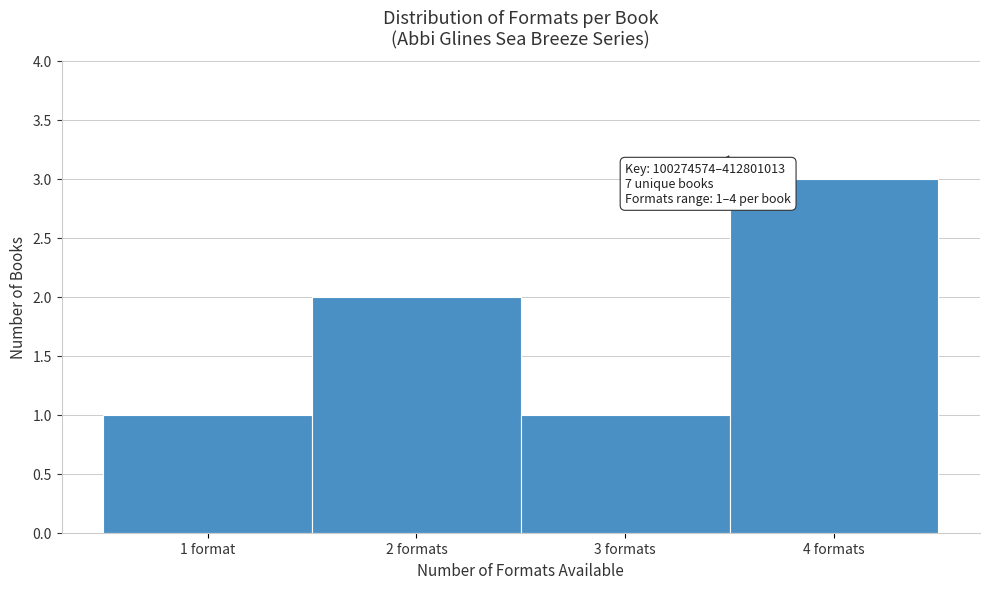

Reading left to right, extract all data points from this chart.

1 format=1	2 formats=2	3 formats=1	4 formats=3